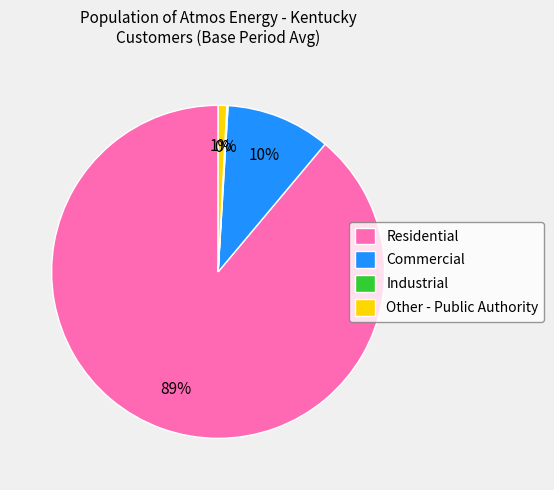

Which has a higher value, Commercial or Other - Public Authority?

Commercial